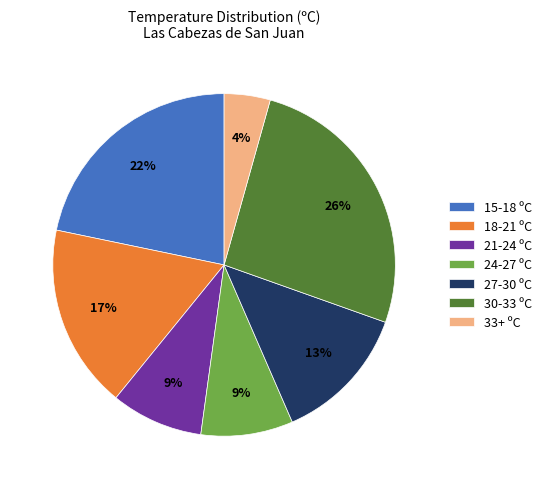

To the nearest percent, what is the average slice percentage?

14%